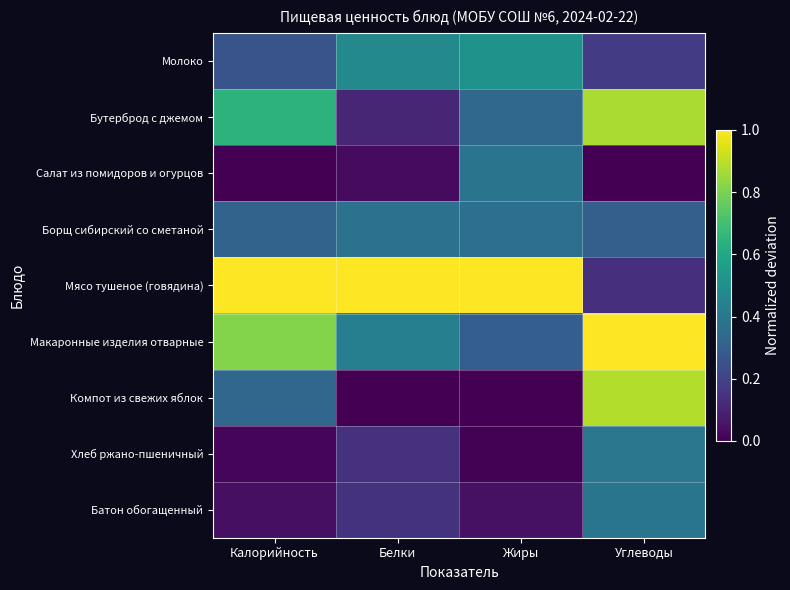

What is the spread (max minus min) of values at Жиры?

1.0